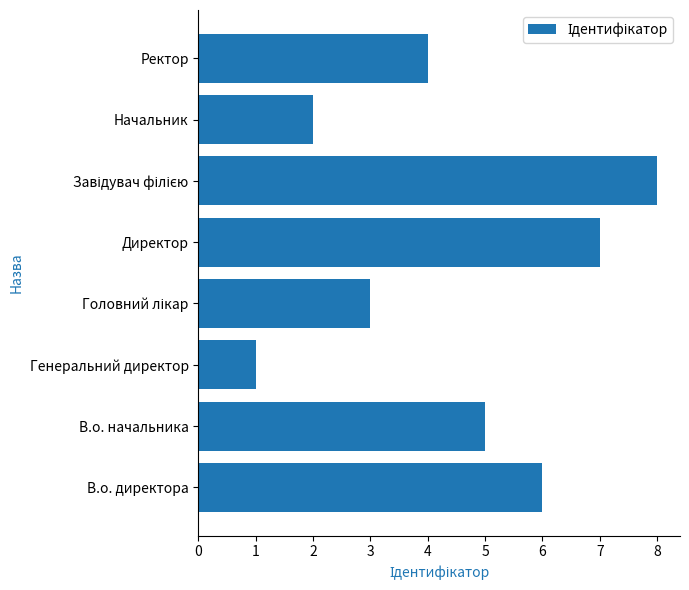

The value at В.о. директора is 6. True or false?

True